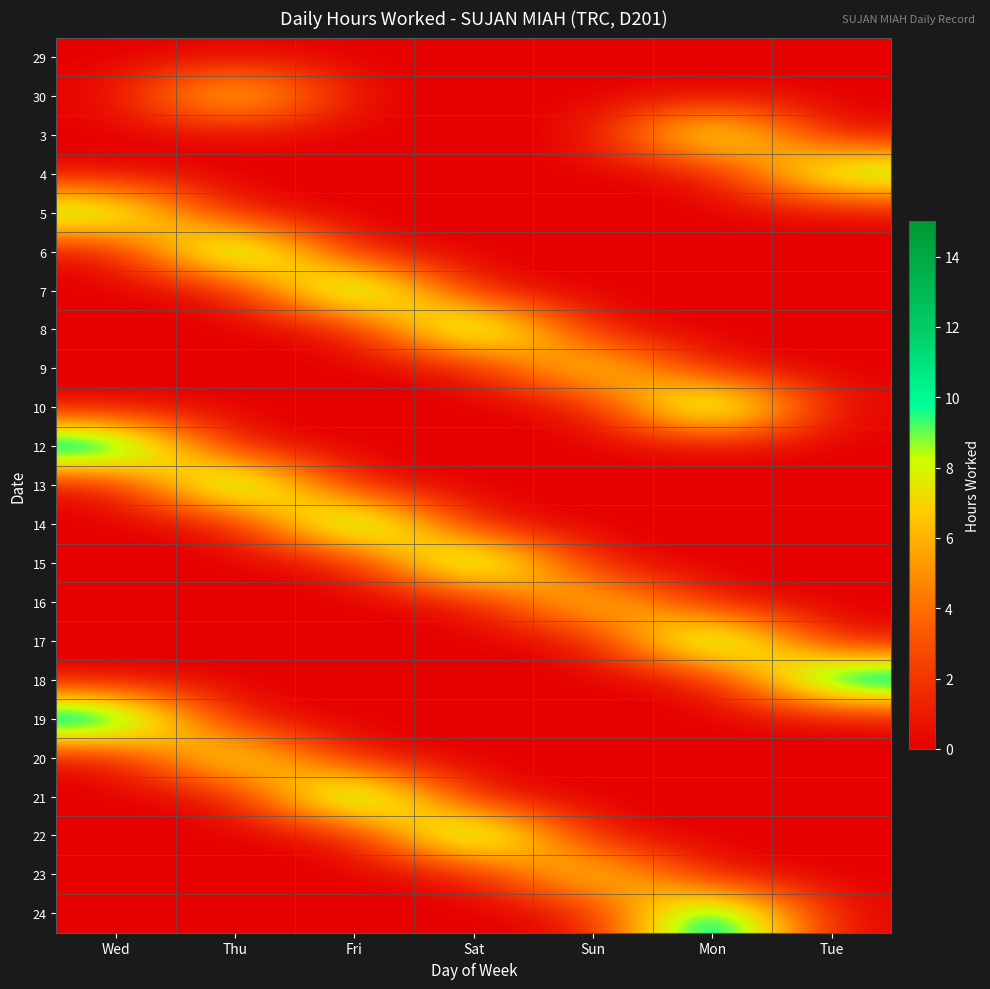

At how many categories does at least one series exceed 2?

7